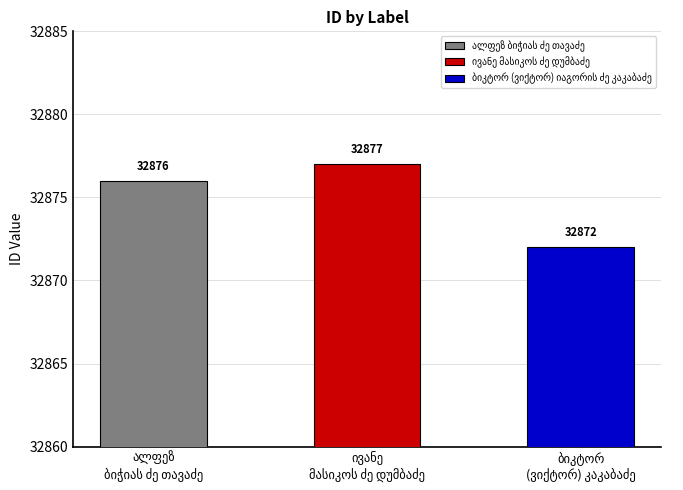

Rank the categories by value from lowest to highest.

ბიკტორ (ვიქტორ) იაგორის ძე კაკაბაძე, ალფეზ ბიჭიას ძე თავაძე, ივანე მასიკოს ძე დუმბაძე